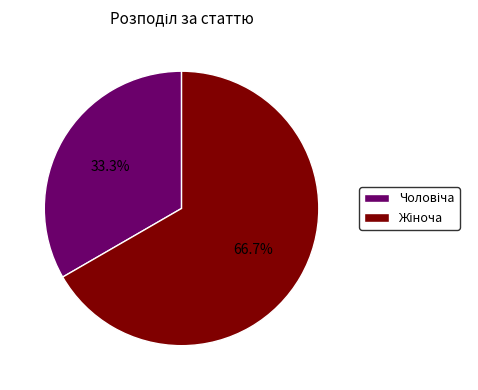

Is there a majority slice in this chart?

Yes